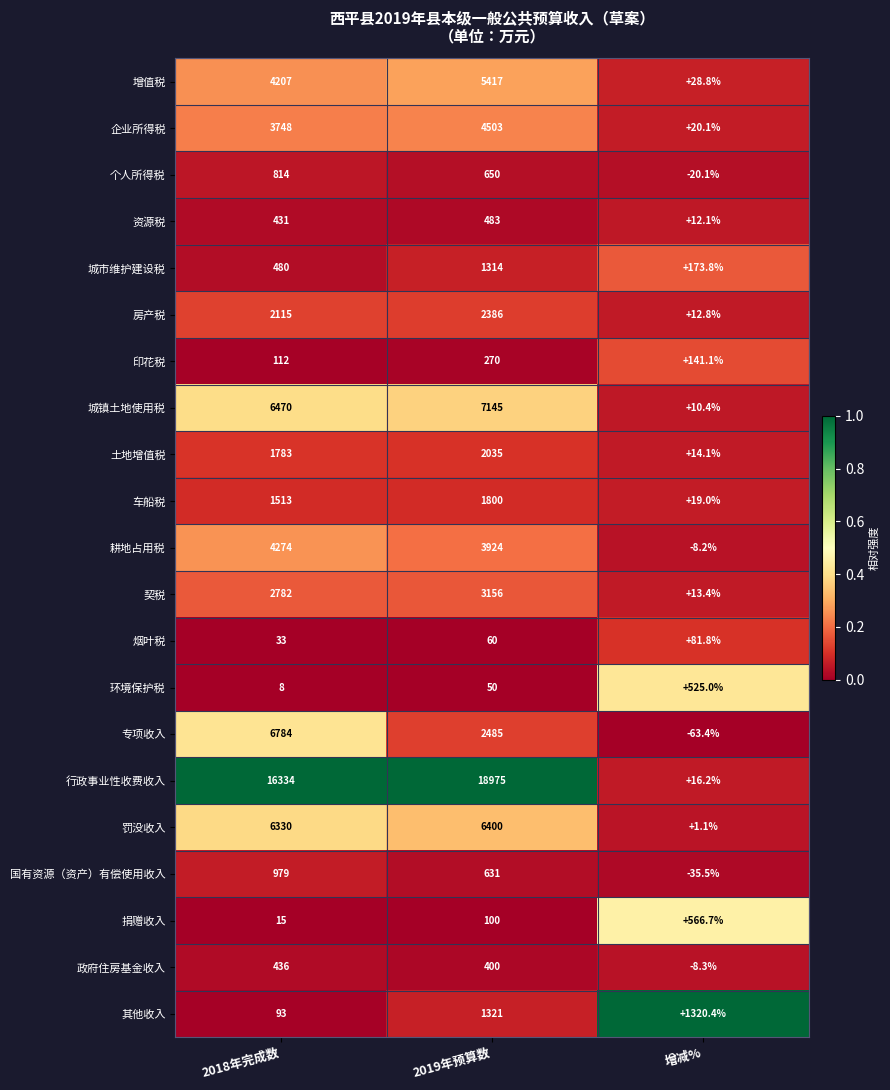

At which label is 国有资源（资产）有偿使用收入 closest to 471?

2019年预算数